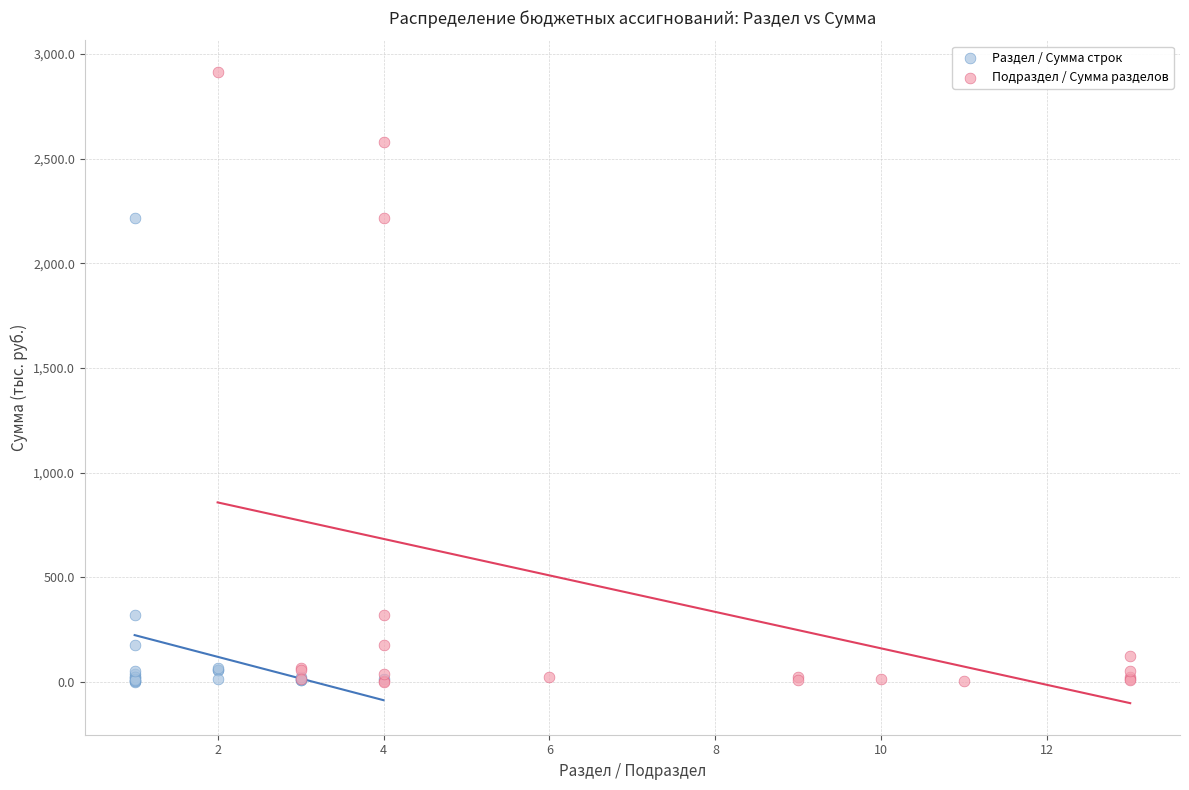

What are all the series names shown in the legend?

Раздел / Сумма строк, Подраздел / Сумма разделов